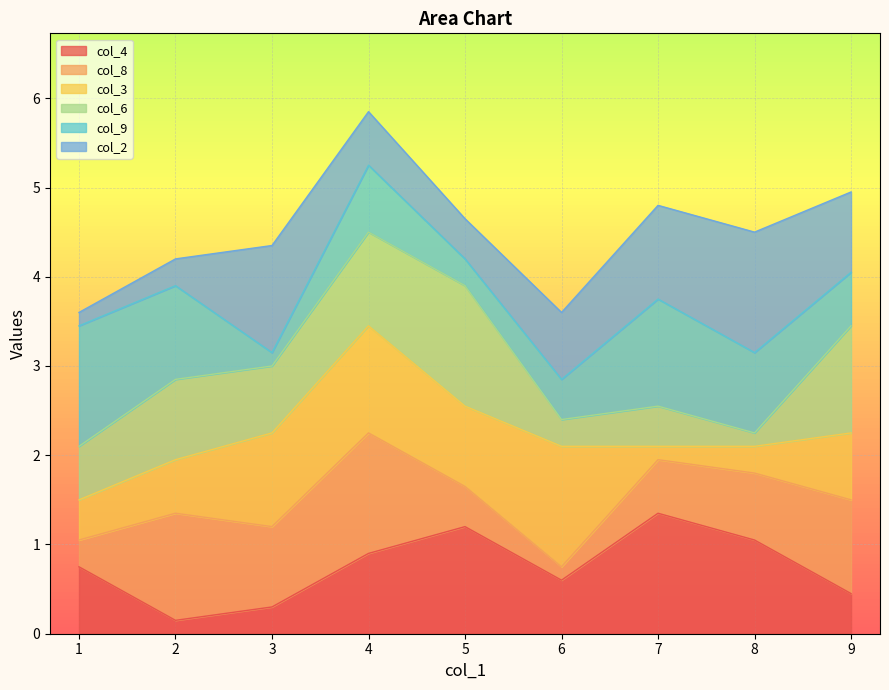

What are all the series names shown in the legend?

col_4, col_8, col_3, col_6, col_9, col_2